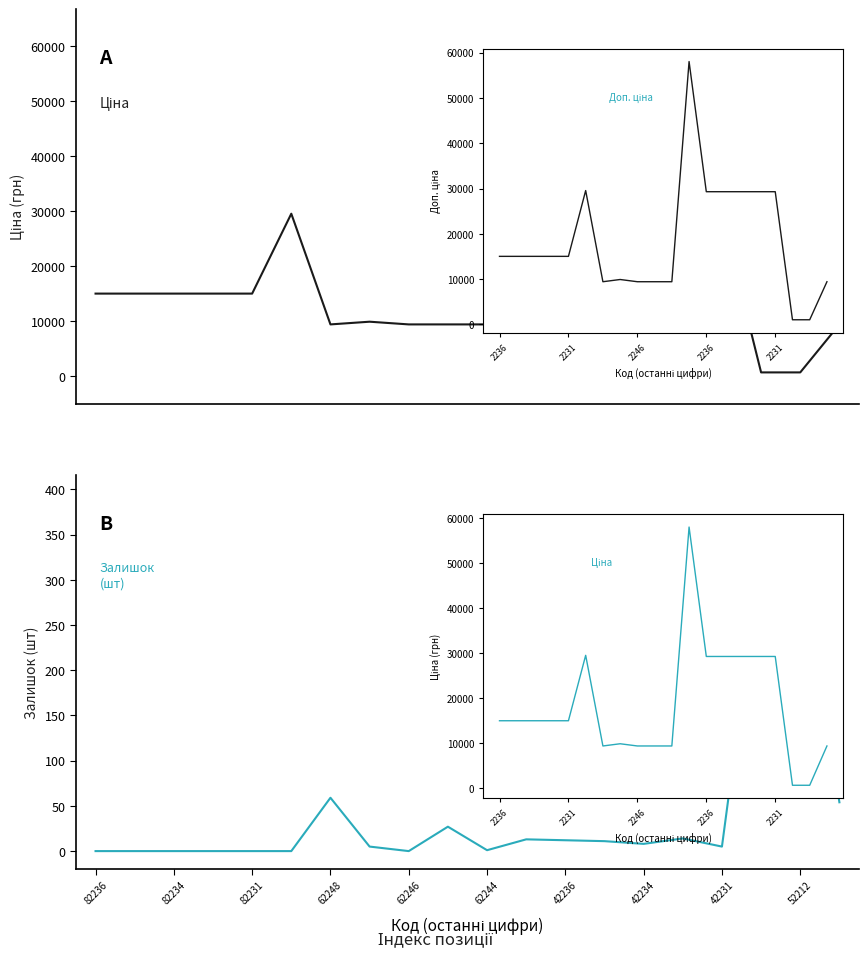

At how many categories does at least one series exceed 49941?

1